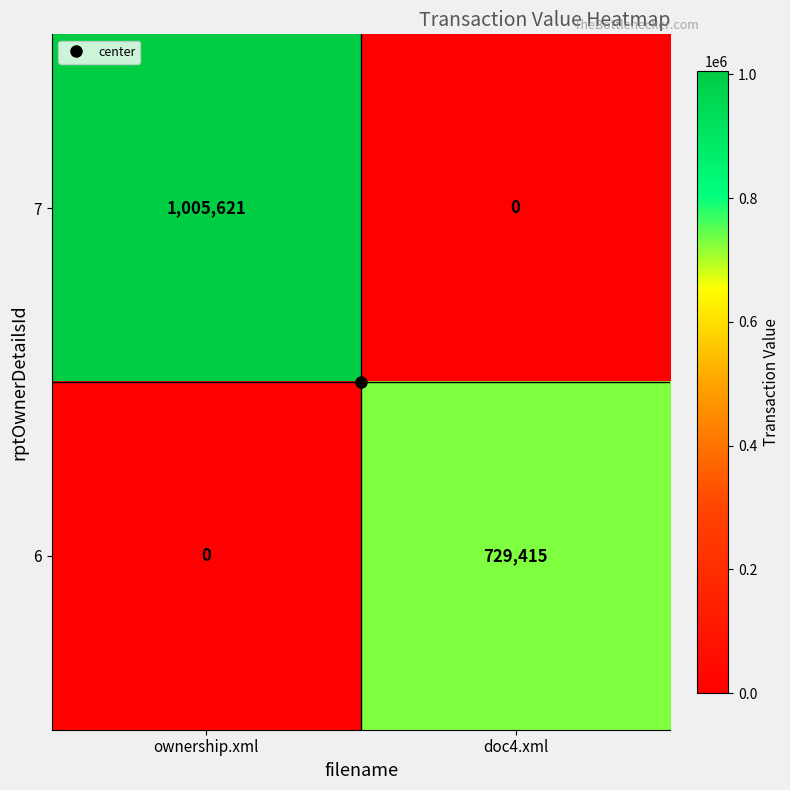

What value does the 7 series have at ownership.xml?

1005621